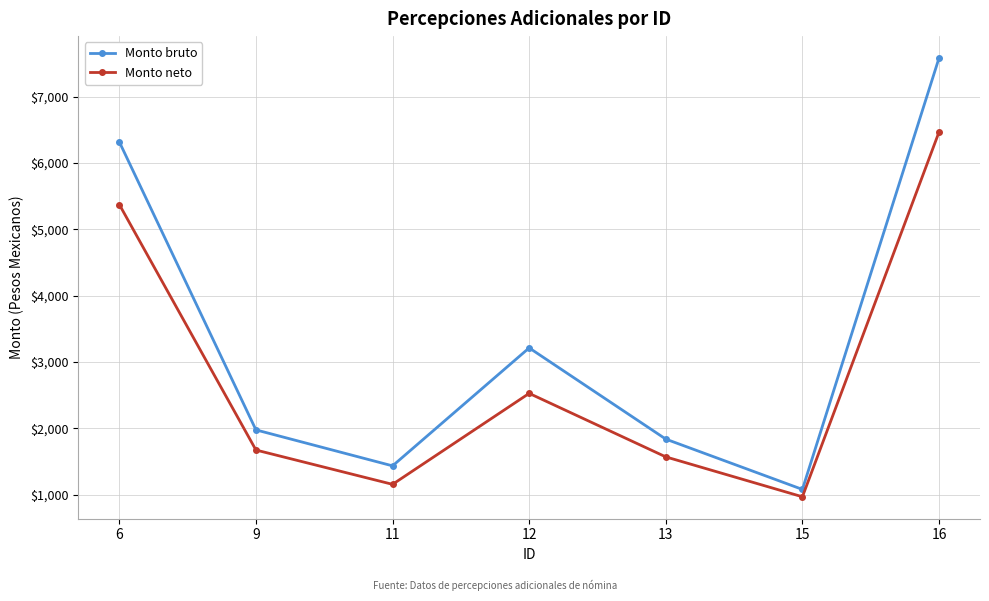

What is the difference between the second highest and minimum values in the Monto bruto series?

5239.1